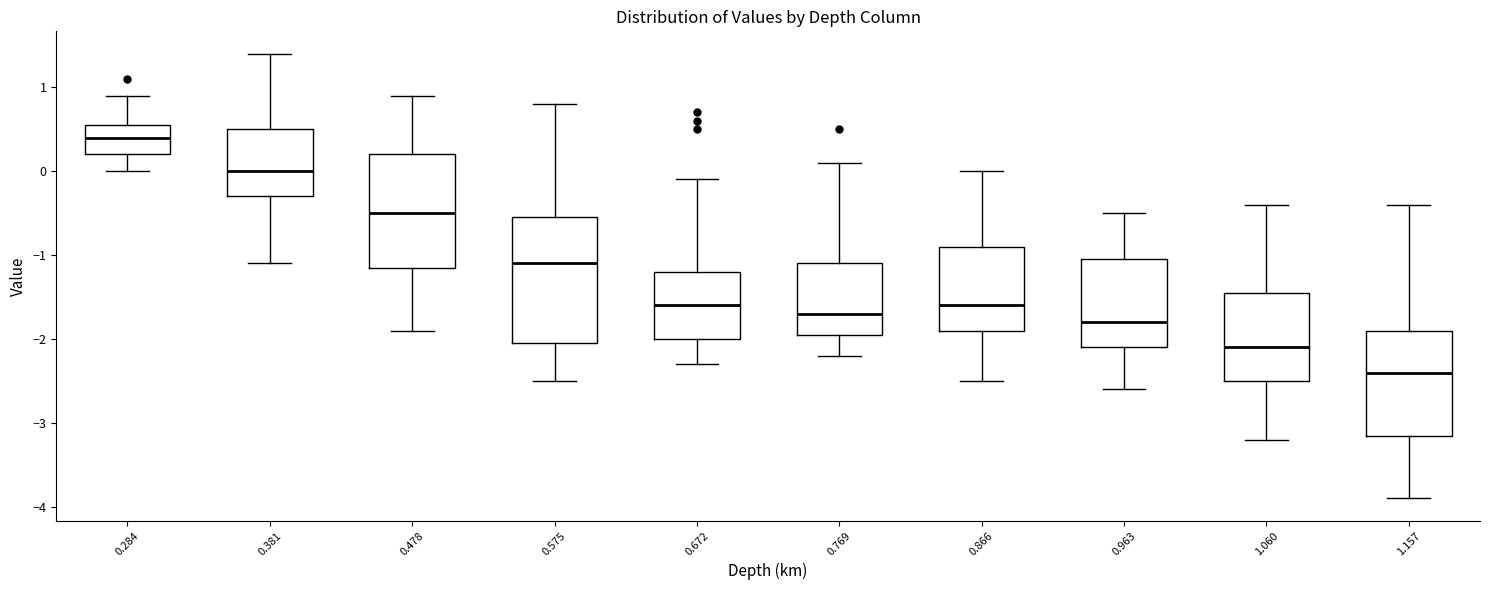

Reading left to right, read every box against the y-axis: the position of its median line, the range the box covers, and the ends of its whiskers. The values are not printed on the chart, so give them approximately, as read against the axis.

0.284: median 0.4, box 0.2 to 0.6, whiskers 0.0 to 0.9
0.381: median 0.0, box -0.3 to 0.5, whiskers -1.1 to 1.4
0.478: median -0.5, box -1.1 to 0.2, whiskers -1.9 to 0.9
0.575: median -1.1, box -2.0 to -0.5, whiskers -2.5 to 0.8
0.672: median -1.6, box -2.0 to -1.2, whiskers -2.3 to -0.1
0.769: median -1.7, box -1.9 to -1.1, whiskers -2.2 to 0.1
0.866: median -1.6, box -1.9 to -0.9, whiskers -2.5 to 0.0
0.963: median -1.8, box -2.1 to -1.0, whiskers -2.6 to -0.5
1.060: median -2.1, box -2.5 to -1.4, whiskers -3.2 to -0.4
1.157: median -2.4, box -3.1 to -1.9, whiskers -3.9 to -0.4